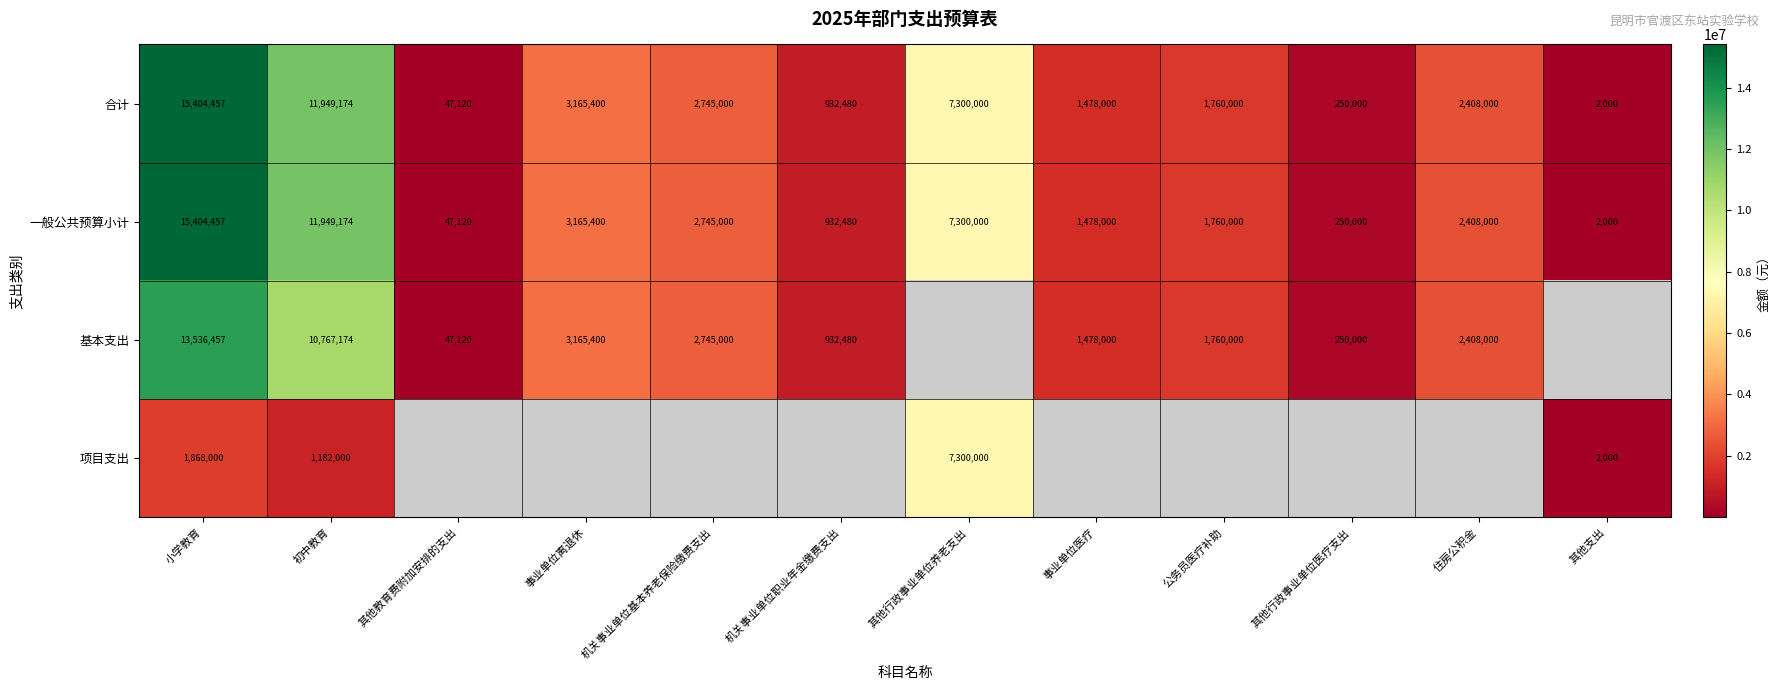

List the labels in order of 一般公共预算小计 value, largest first.

小学教育, 初中教育, 其他行政事业单位养老支出, 事业单位离退休, 机关事业单位基本养老保险缴费支出, 住房公积金, 公务员医疗补助, 事业单位医疗, 机关事业单位职业年金缴费支出, 其他行政事业单位医疗支出, 其他教育费附加安排的支出, 其他支出